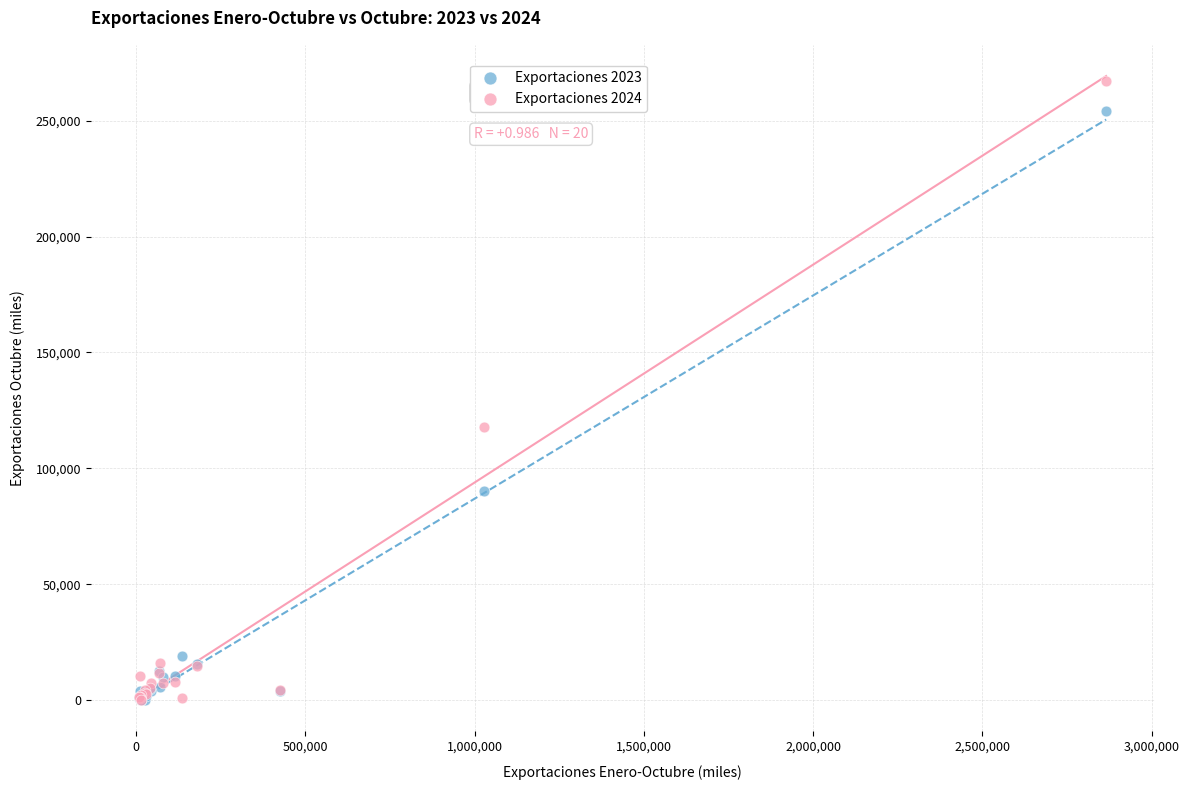

Across all series, what Y value is closest to 133576?

117668.7